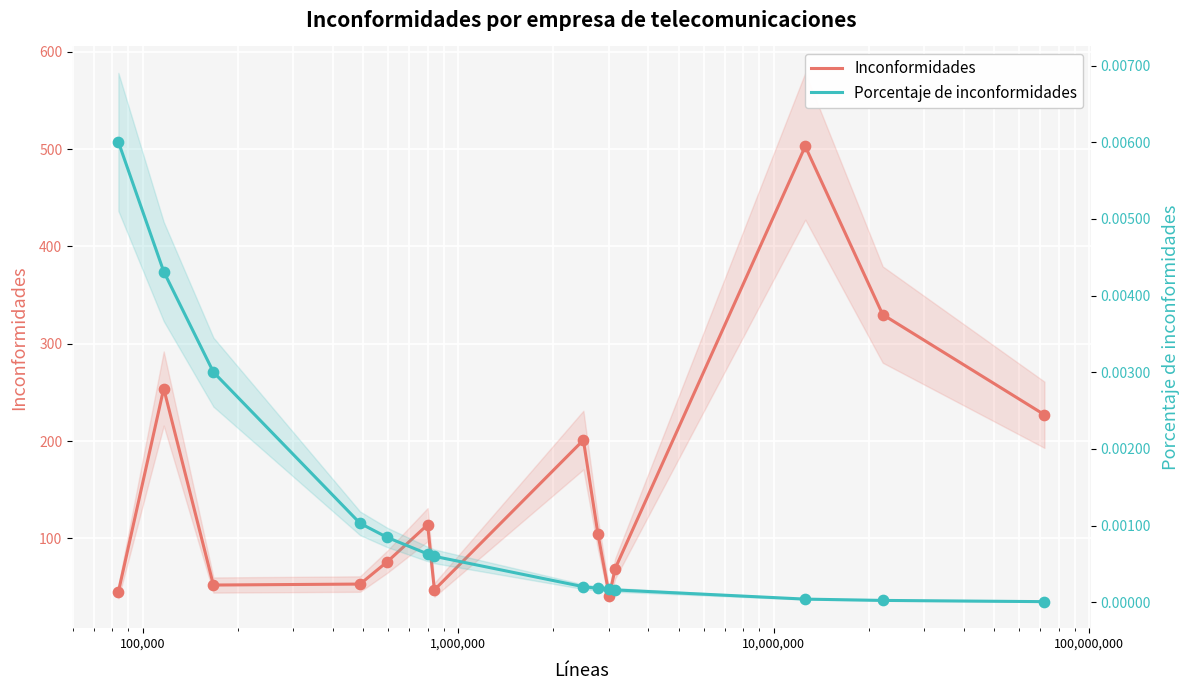

At how many categories does at least one series exceed 211?

4